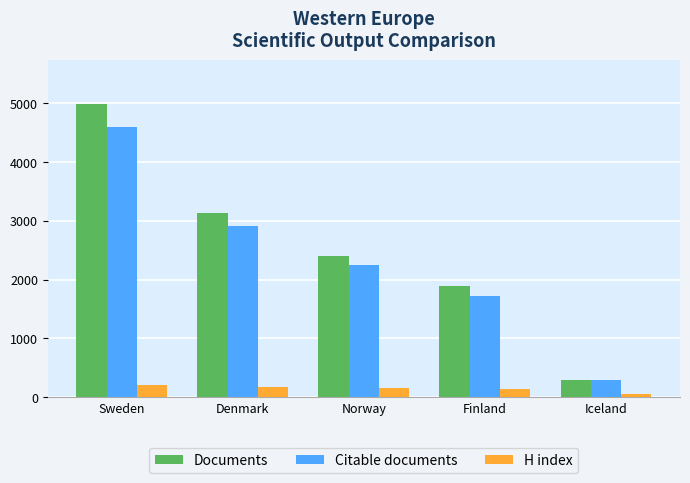

How many H index values are between 130 and 170?

3